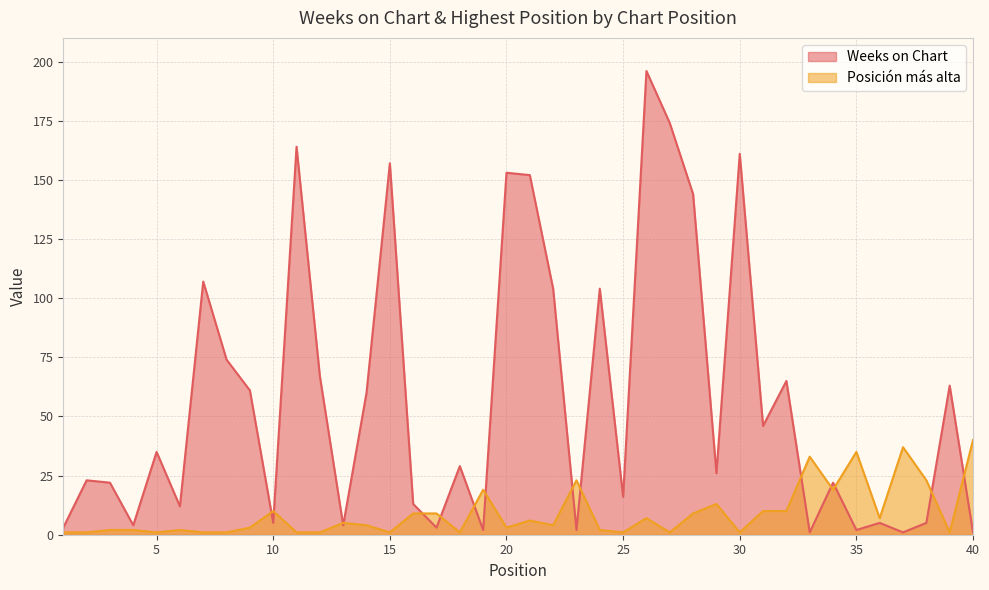

What is the highest value of the Posición más alta series?

40